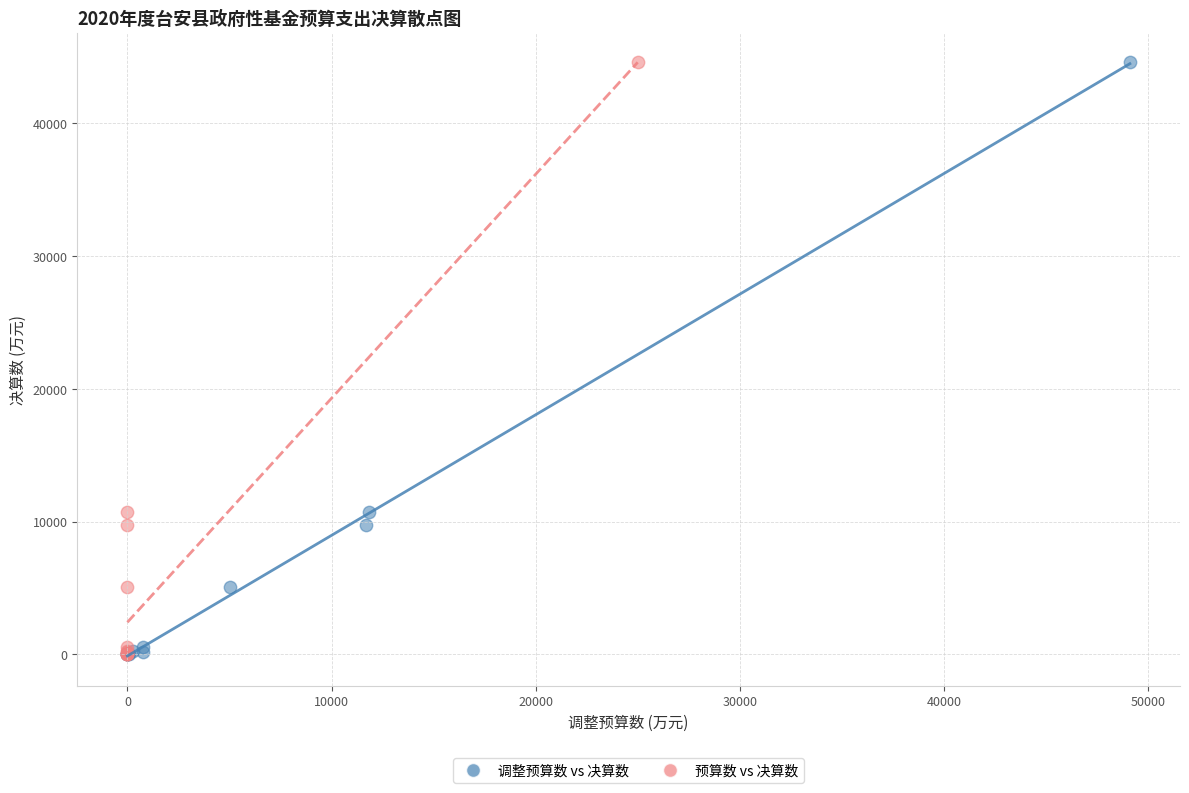

What are all the series names shown in the legend?

调整预算数 vs 决算数, 预算数 vs 决算数